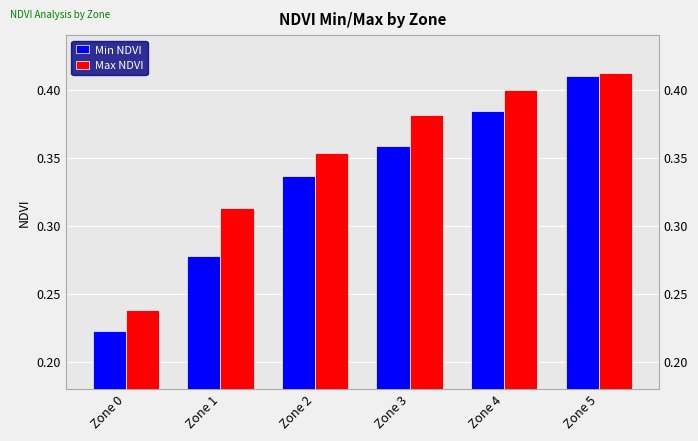

Reading left to right, transcribe all the data shown in this chart.

Min NDVI: 0.2	0.3	0.3	0.4	0.4	0.4
Max NDVI: 0.2	0.3	0.4	0.4	0.4	0.4